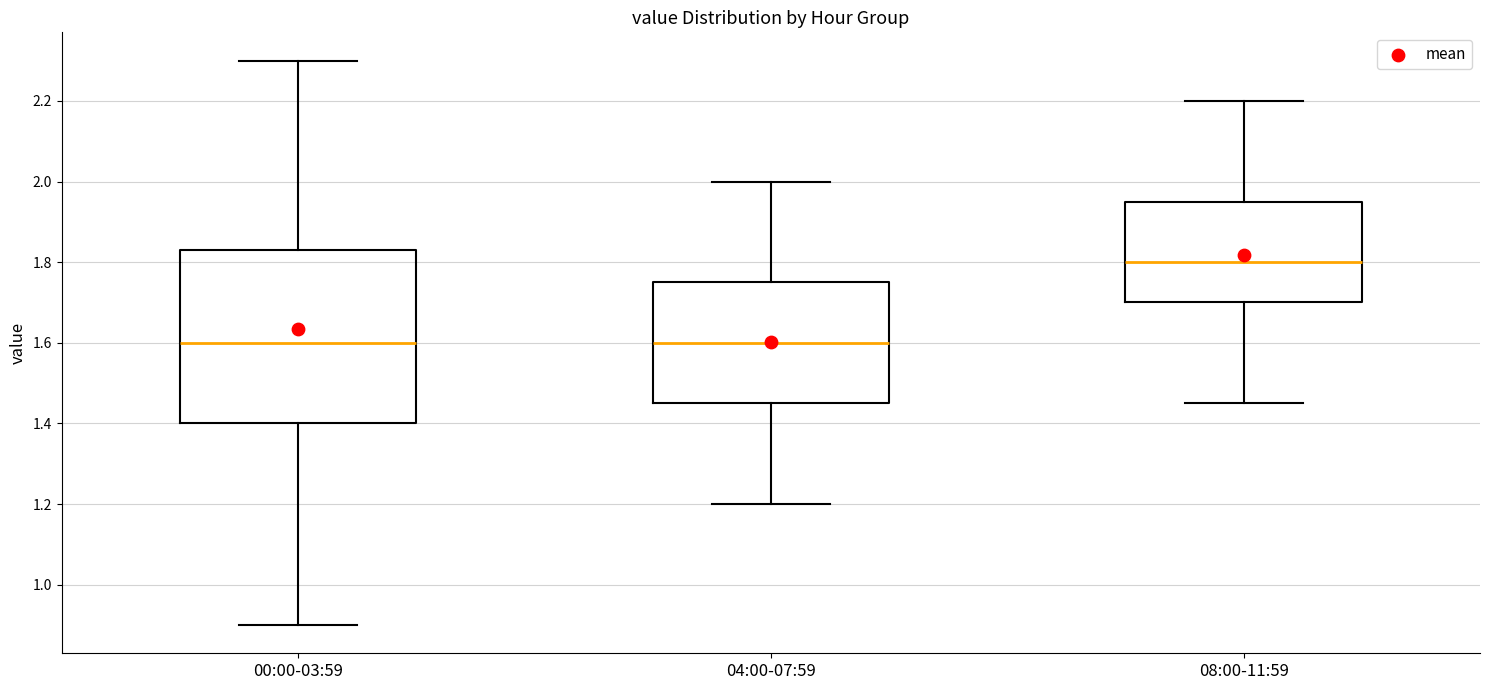

Where is the lower edge of the box for 08:00-11:59 on the y-axis? The values are not printed on the chart, so give them approximately, as read against the axis.

1.70